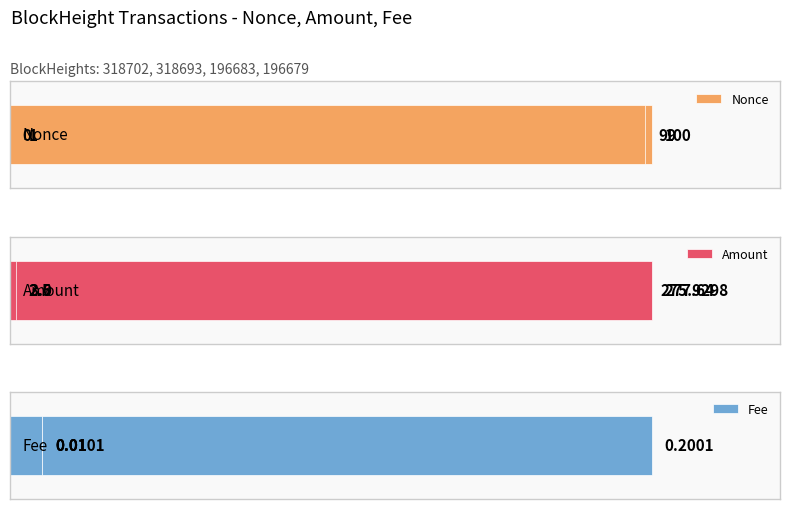

How many bars are there in each group?

3